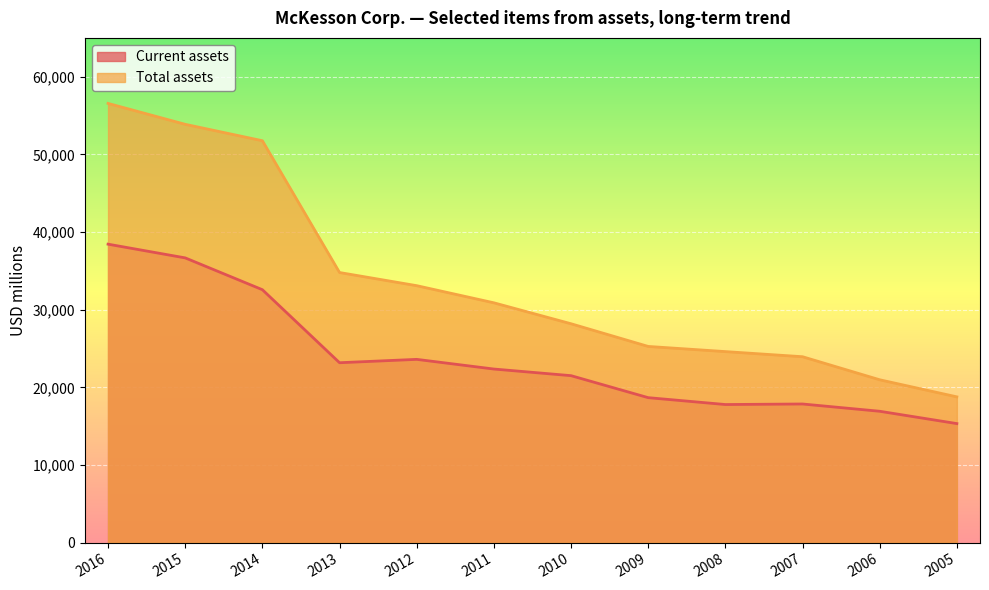

What are all the series names shown in the legend?

Current assets, Total assets